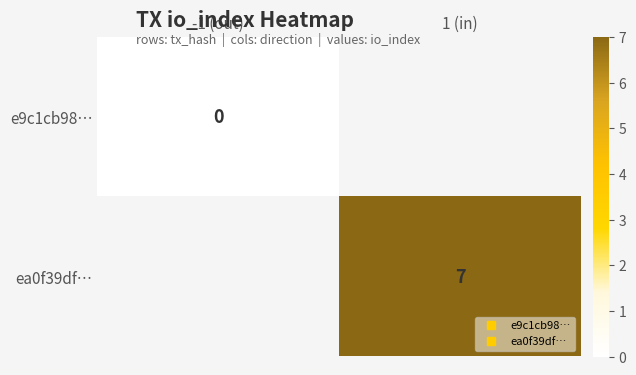

Is it true that ea0f39df… equals 7.0 at 1 (in)?

True